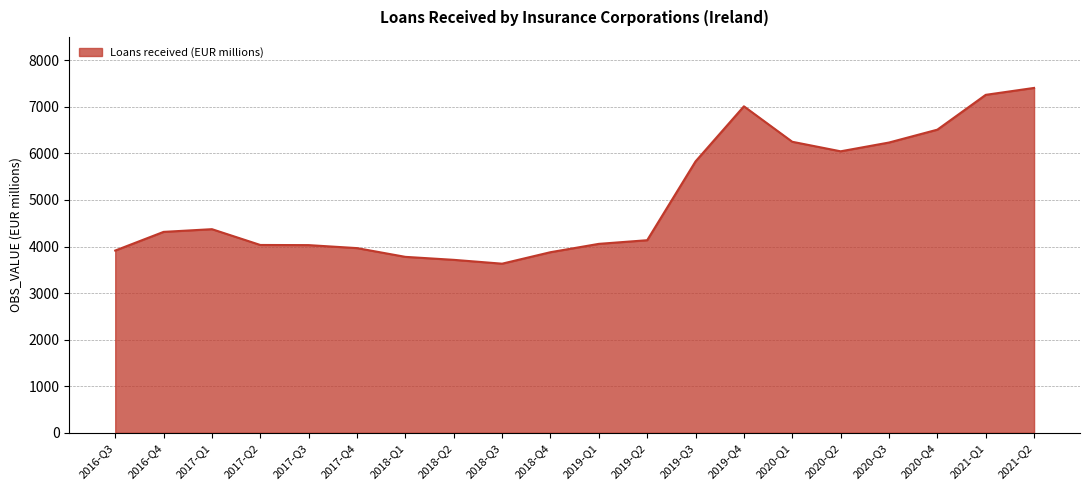

What is the difference between the maximum and minimum values?

3774.1